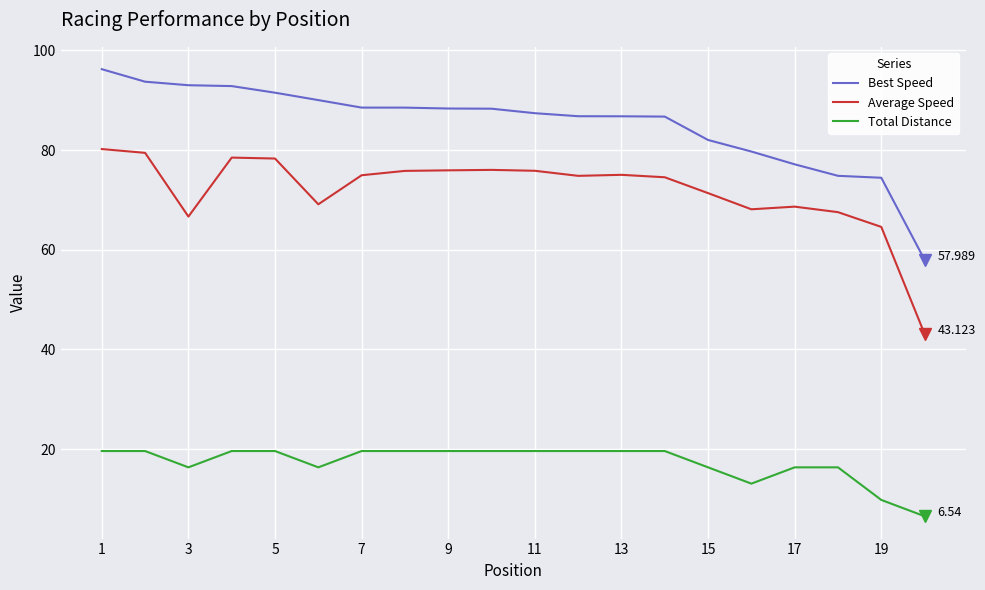

What are all the series names shown in the legend?

Best Speed, Average Speed, Total Distance